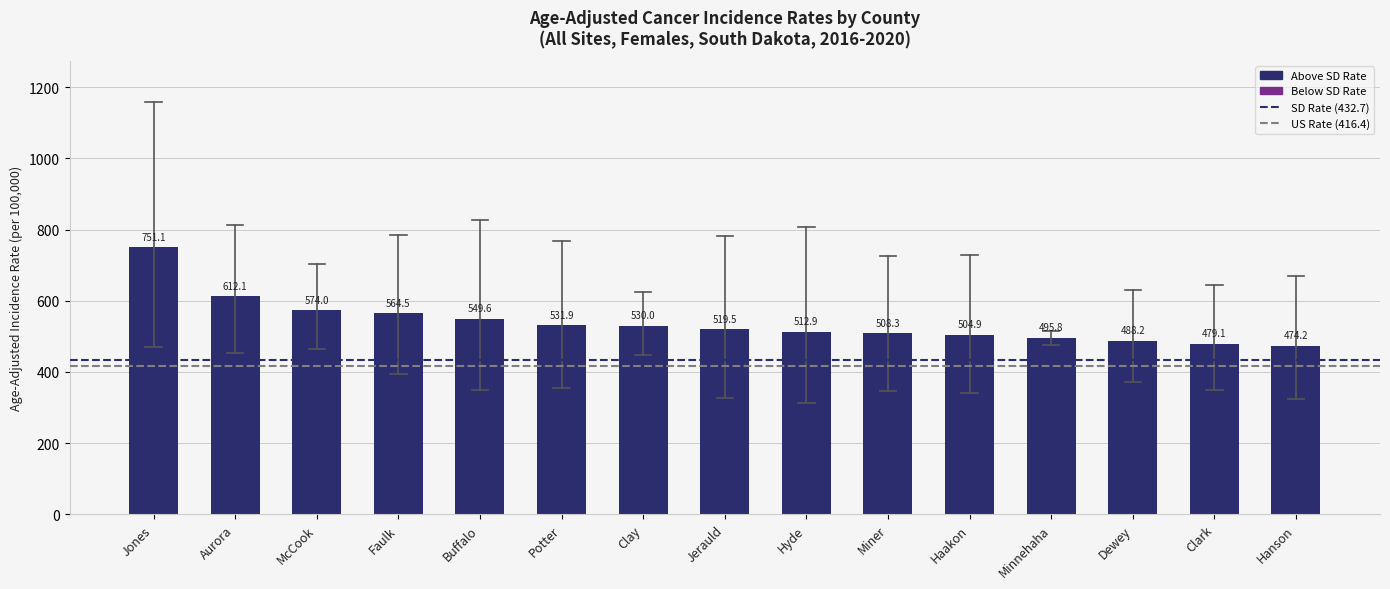

Rank the categories by value from highest to lowest.

Jones, Aurora, McCook, Faulk, Buffalo, Potter, Clay, Jerauld, Hyde, Miner, Haakon, Minnehaha, Dewey, Clark, Hanson